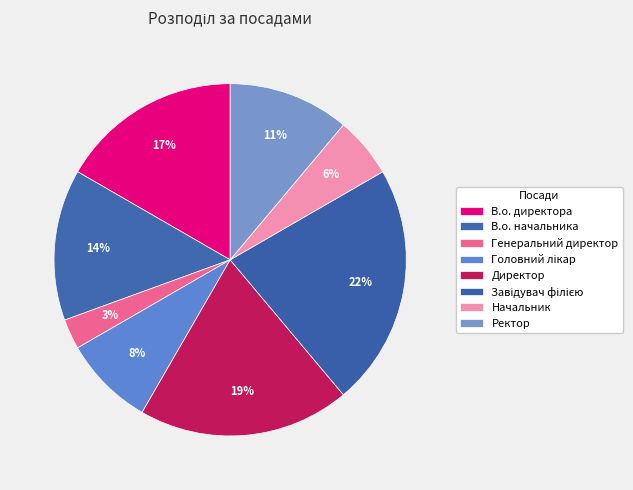

The В.о. директора slice represents 17% of the pie. True or false?

True